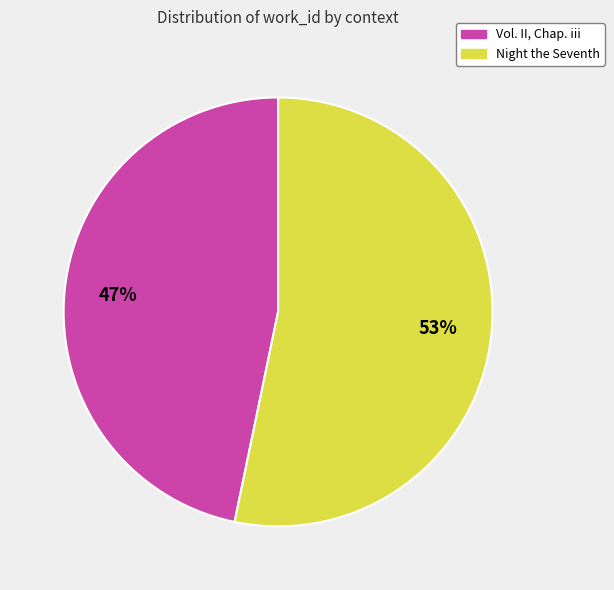

What is the largest slice in the pie chart?

Night the Seventh